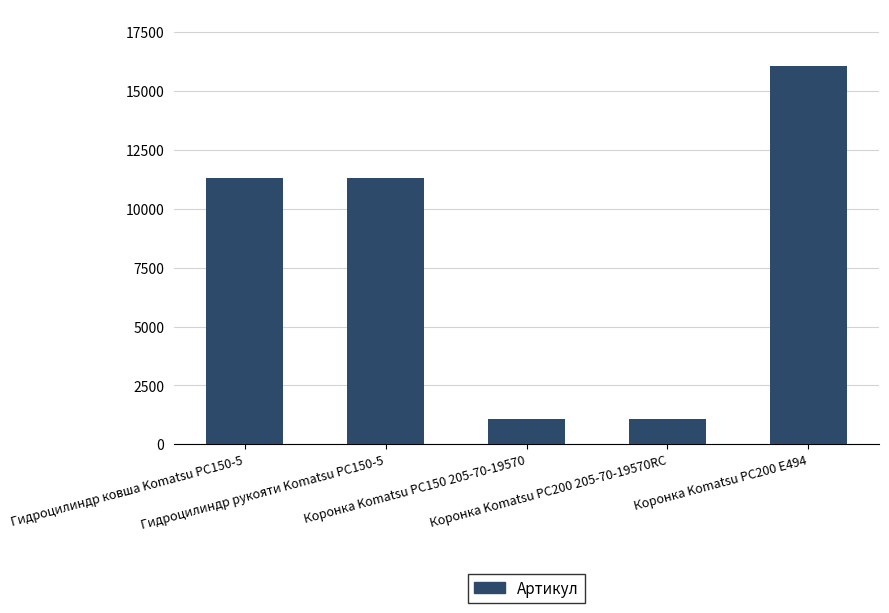

Count the number of categories in the chart.

5